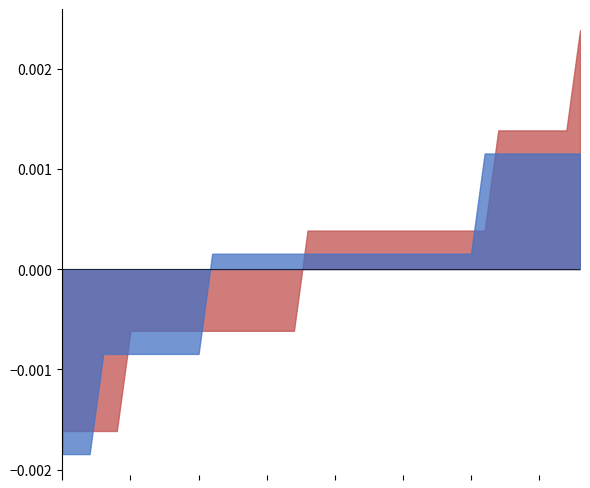

Does the chart have visible grid lines?

No